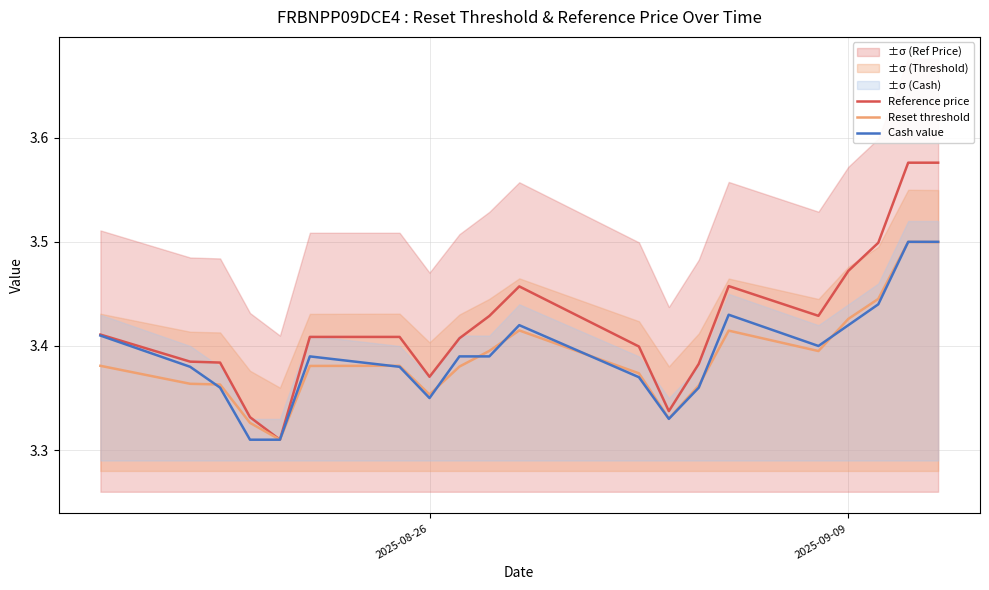

What are all the series names shown in the legend?

Reference price, Reset threshold, Cash value